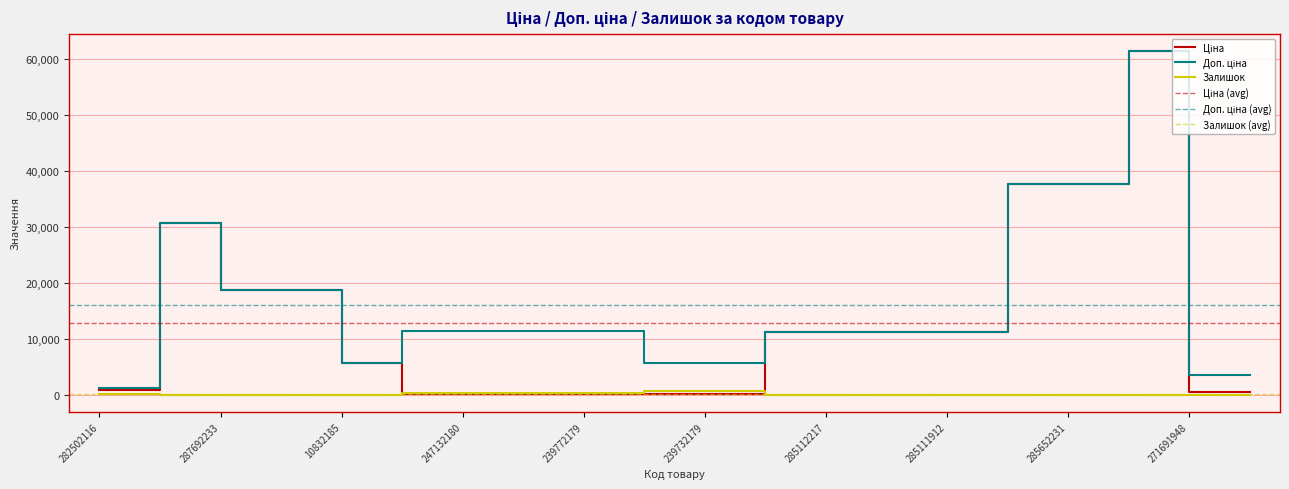

Reading right to left, what are all the values shown in this chart?

Ціна: 271691942=443.1	271691948=443.1	285672232=61434.3	285652231=37593.6	285652233=37593.6	285111912=11188.2	285111961=11188.2	285112217=11188.2	285112220=11188.2	239732179=57.0	239732195=57.0	239772179=114.1	239772195=114.1	247132180=114.1	247132181=114.1	10832185=5673.8	287692231=18796.8	287692233=18796.8	287712232=30717.1	282502116=818.5
Доп. ціна: 271691942=3545.0	271691948=3545.0	285672232=61434.3	285652231=37593.6	285652233=37593.6	285111912=11188.2	285111961=11188.2	285112217=11188.2	285112220=11188.2	239732179=5705.0	239732195=5705.0	239772179=11410.0	239772195=11410.0	247132180=11410.0	247132181=11410.0	10832185=5673.8	287692231=18796.8	287692233=18796.8	287712232=30717.1	282502116=1109.2
Залишок: 271691942=13.0	271691948=22.0	285672232=16.0	285652231=23.0	285652233=13.0	285111912=15.0	285111961=17.0	285112217=17.0	285112220=17.0	239732179=686.0	239732195=588.0	239772179=290.0	239772195=214.0	247132180=290.0	247132181=260.0	10832185=2.0	287692231=0.0	287692233=0.0	287712232=0.0	282502116=125.0